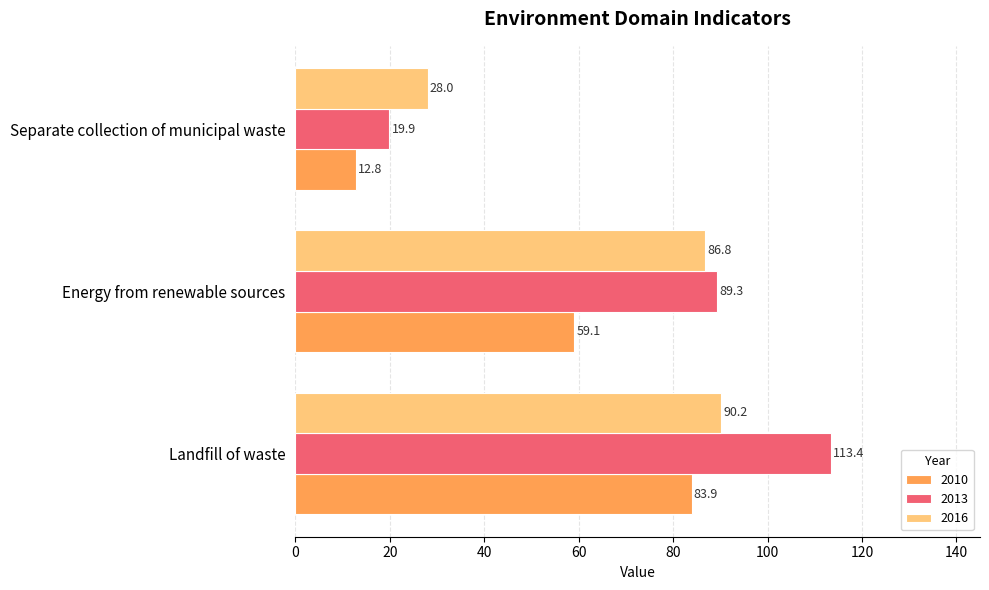

Rank the series by their maximum value, from highest to lowest.

2013, 2016, 2010